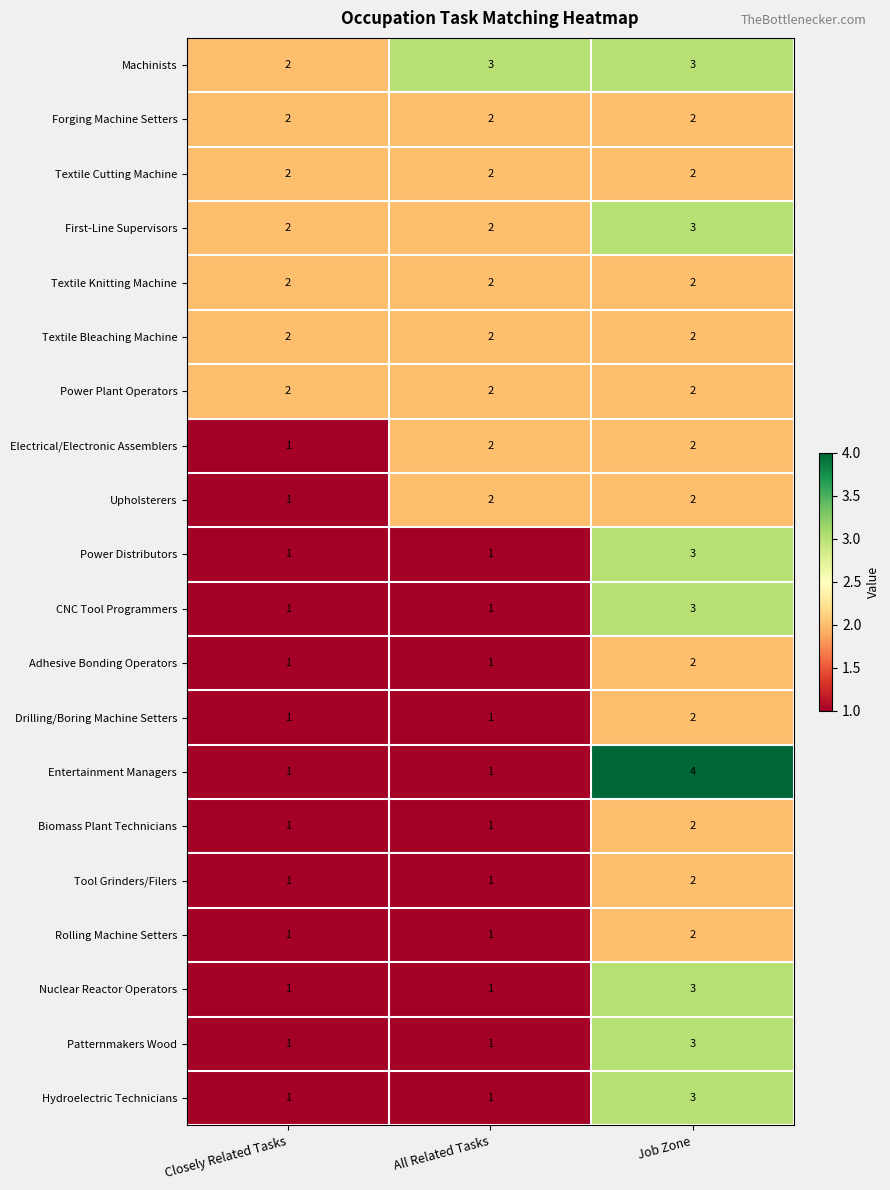

Count the Drilling/Boring Machine Setters values in the range 1 to 2.

3